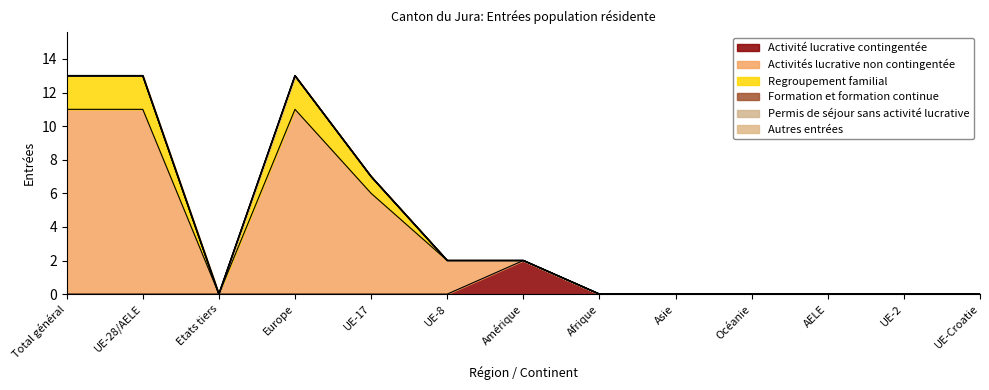

The Activités lucrative non contingentée series shows 0 at Etats tiers. True or false?

True